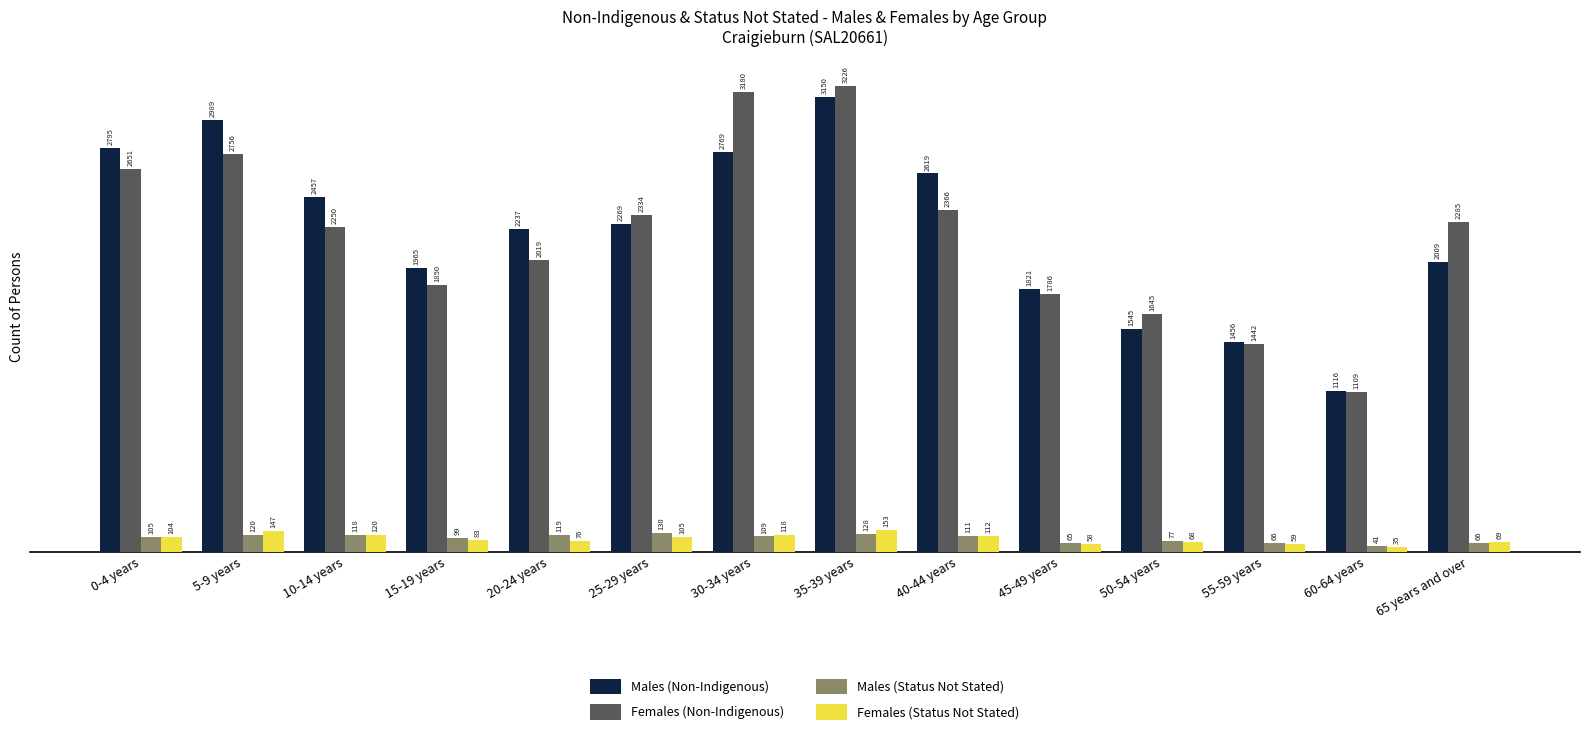

Which series has the largest range (max minus min)?

Females (Non-Indigenous)